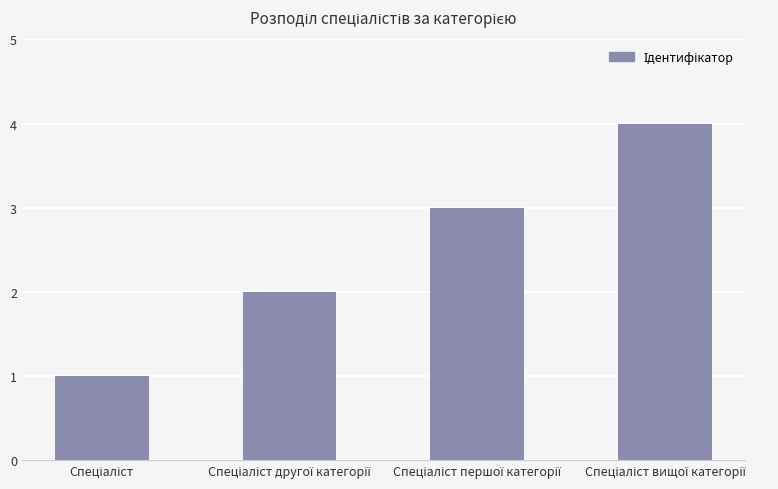

What is the difference between the second highest and second lowest values?

1